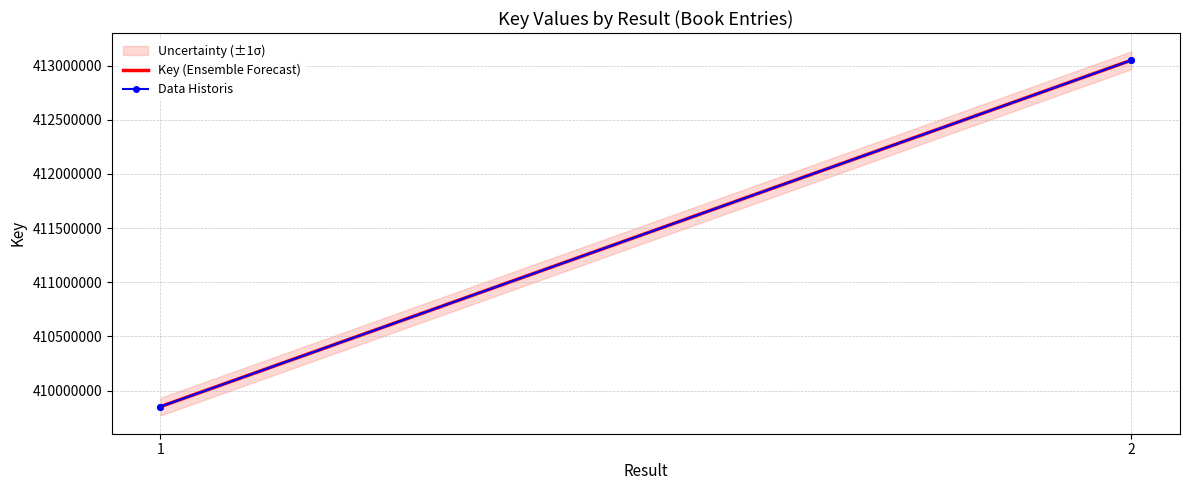

Between 1 and 2, which is larger?

2